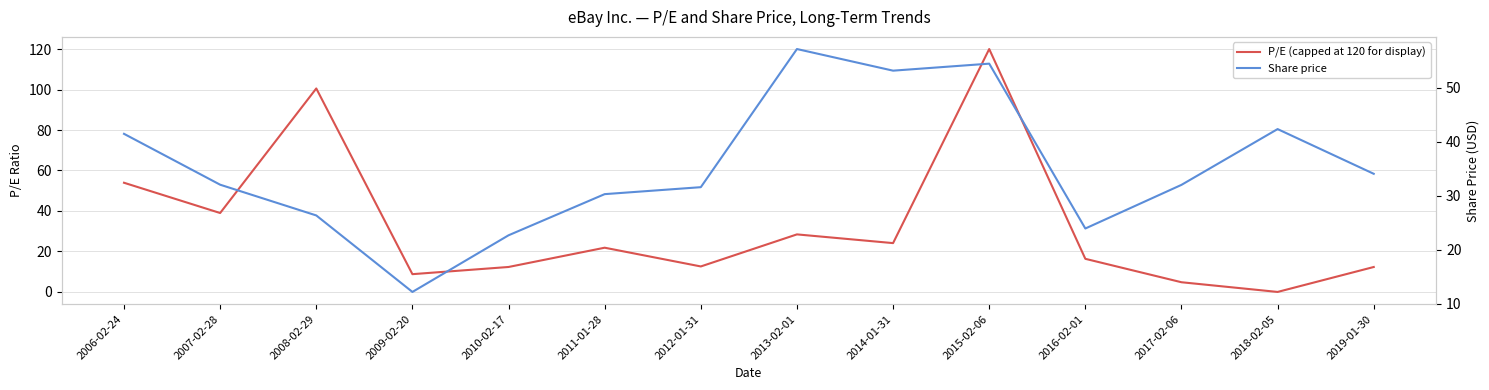

Rank the series by their average value, from lowest to highest.

P/E (capped at 120 for display), Share price